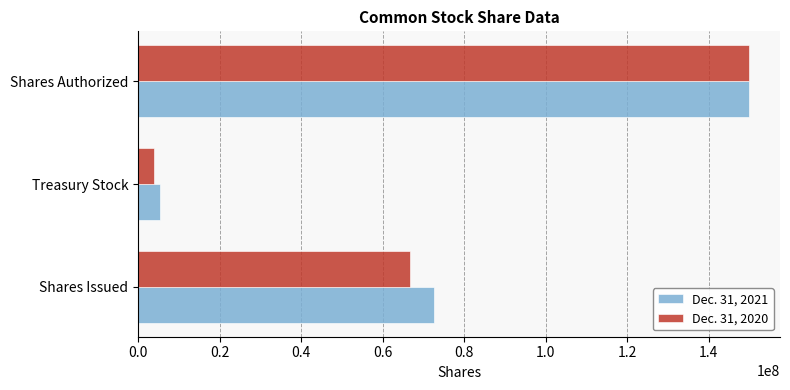

Rank the categories by Dec. 31, 2020 value from highest to lowest.

Shares Authorized, Shares Issued, Treasury Stock